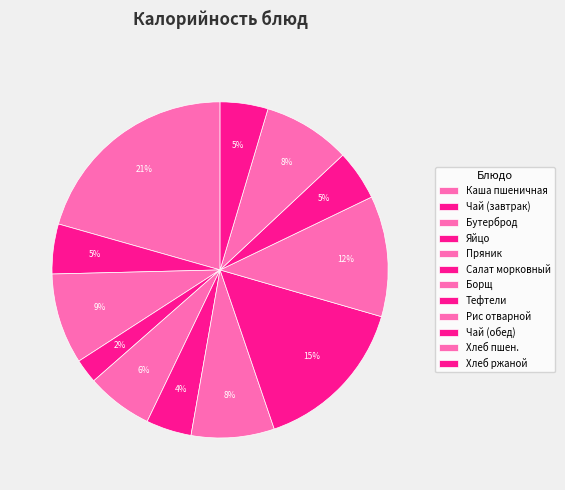

Count the number of slices in the pie.

12